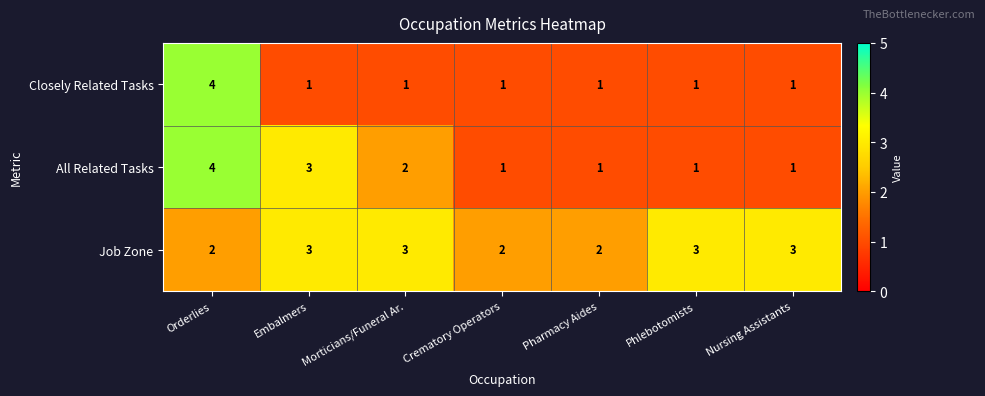

What is the total value across all series at Embalmers?

7